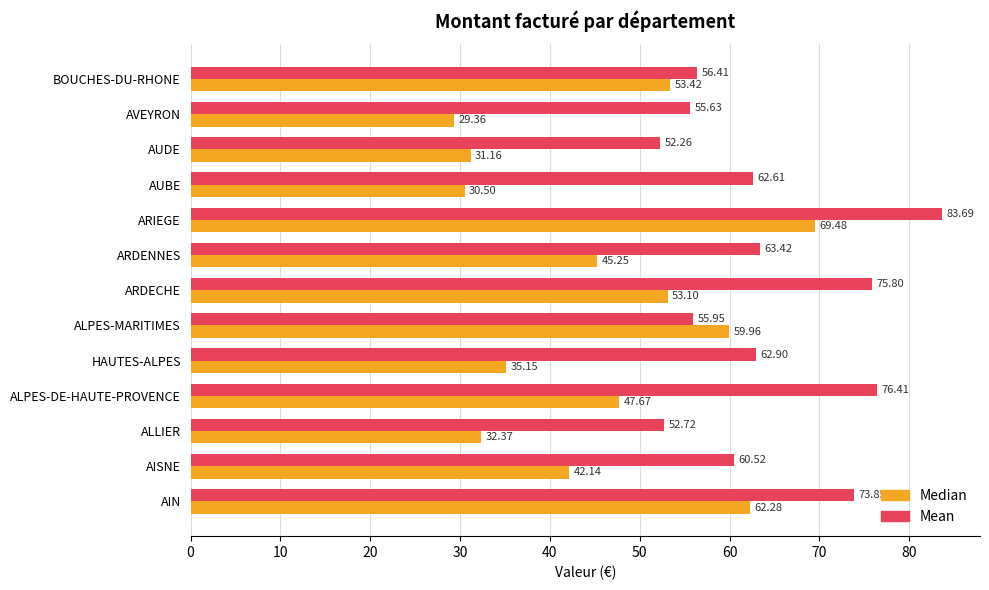

What is the average value of the Median series?

45.5